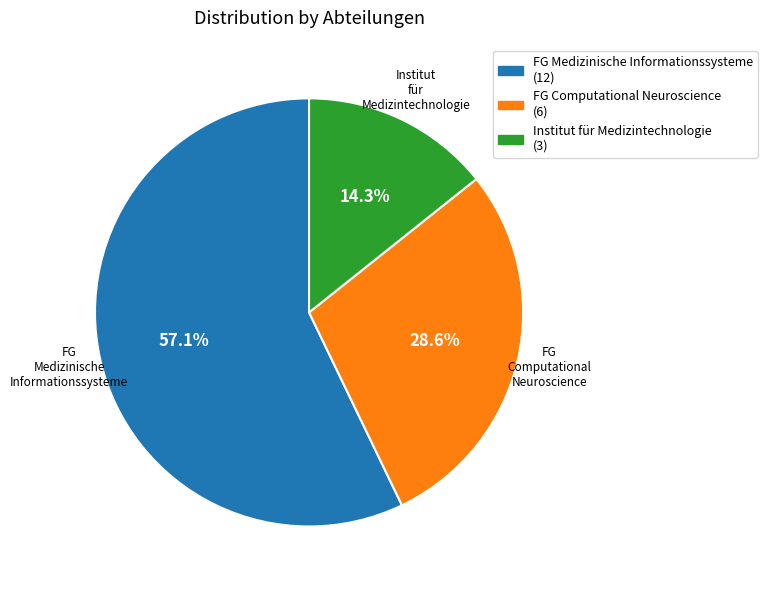

To the nearest percent, what is the average slice percentage?

33%